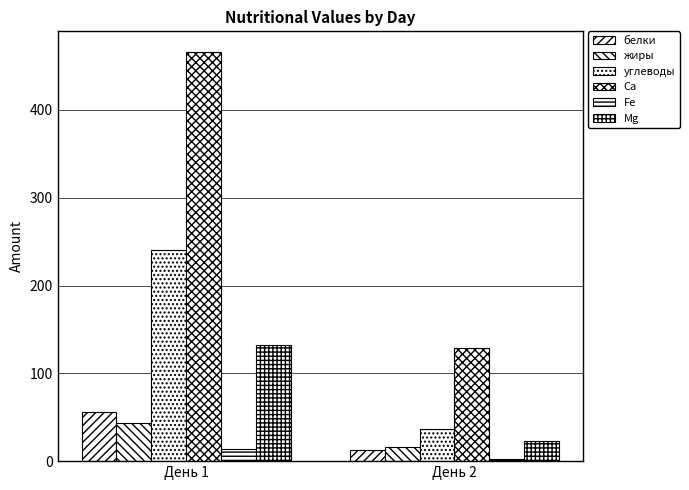

Rank the categories by белки value from lowest to highest.

День 2, День 1